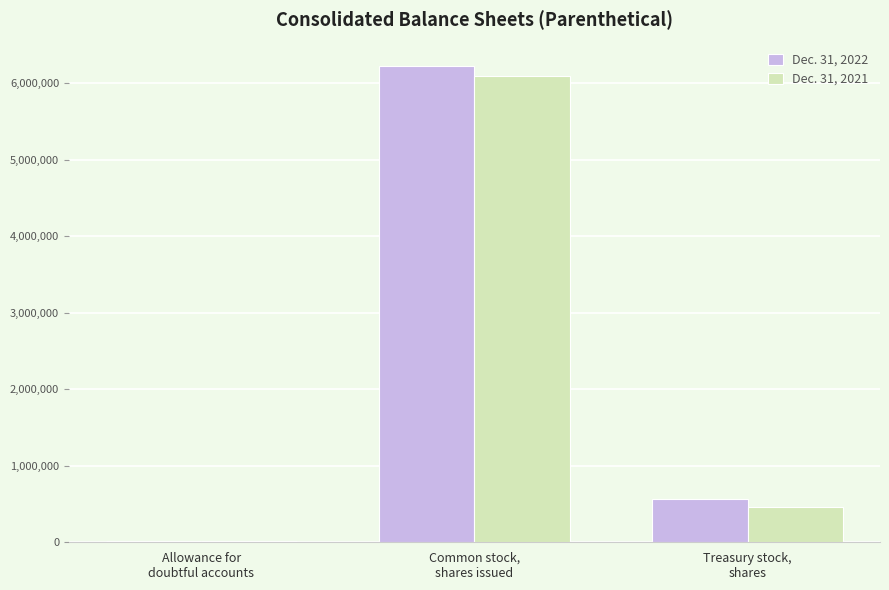

How many distinct data groups are displayed?

2